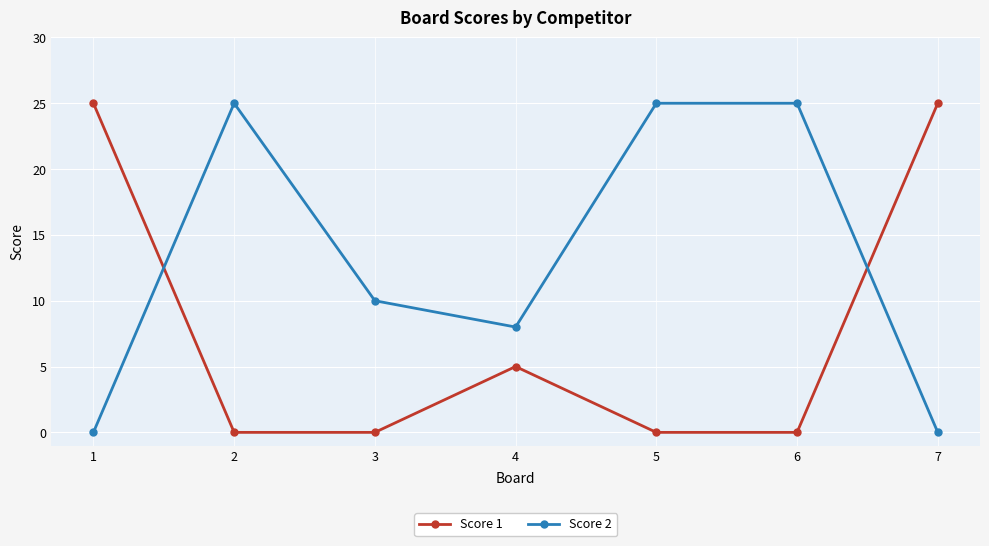

The Score 1 series shows 25 at 1. True or false?

True